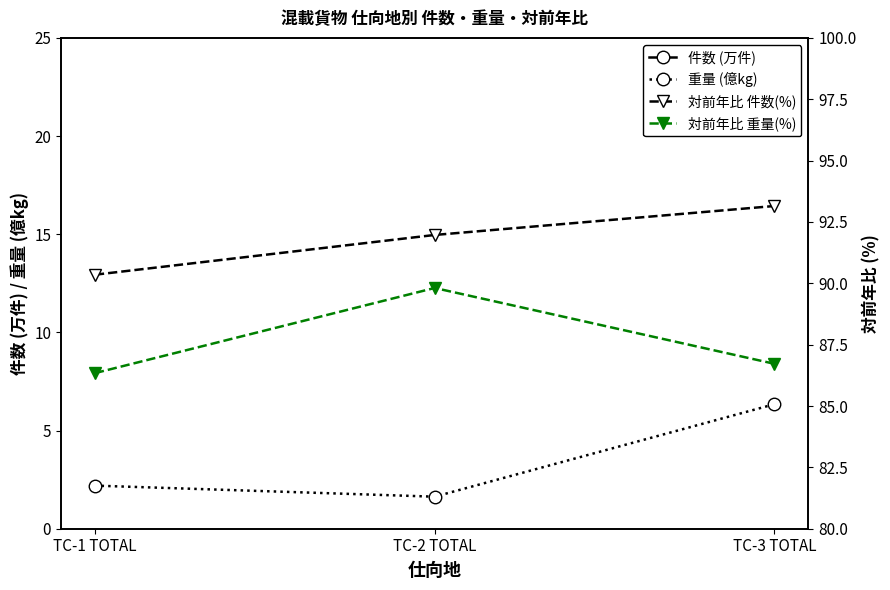

At which label does 対前年比 件数(%) reach its peak?

TC-3 TOTAL